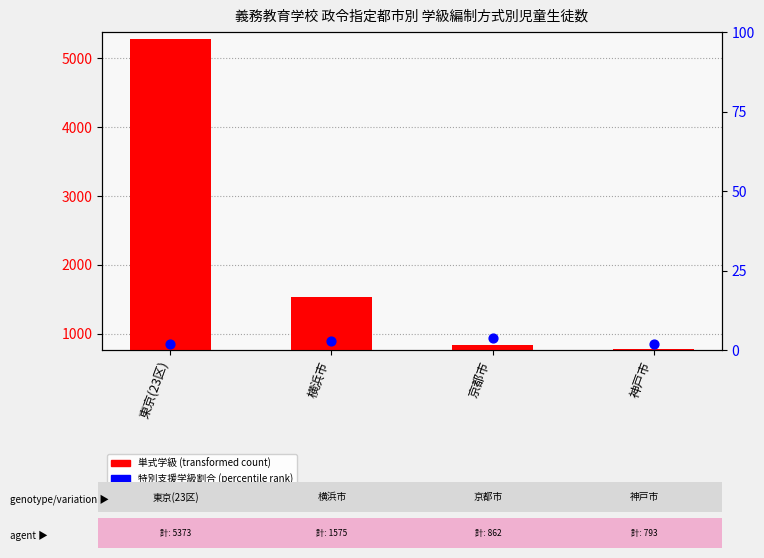

Is the value of 単式学級 at 横浜市 greater than the value of 特別支援学級割合(%) at 横浜市?

Yes